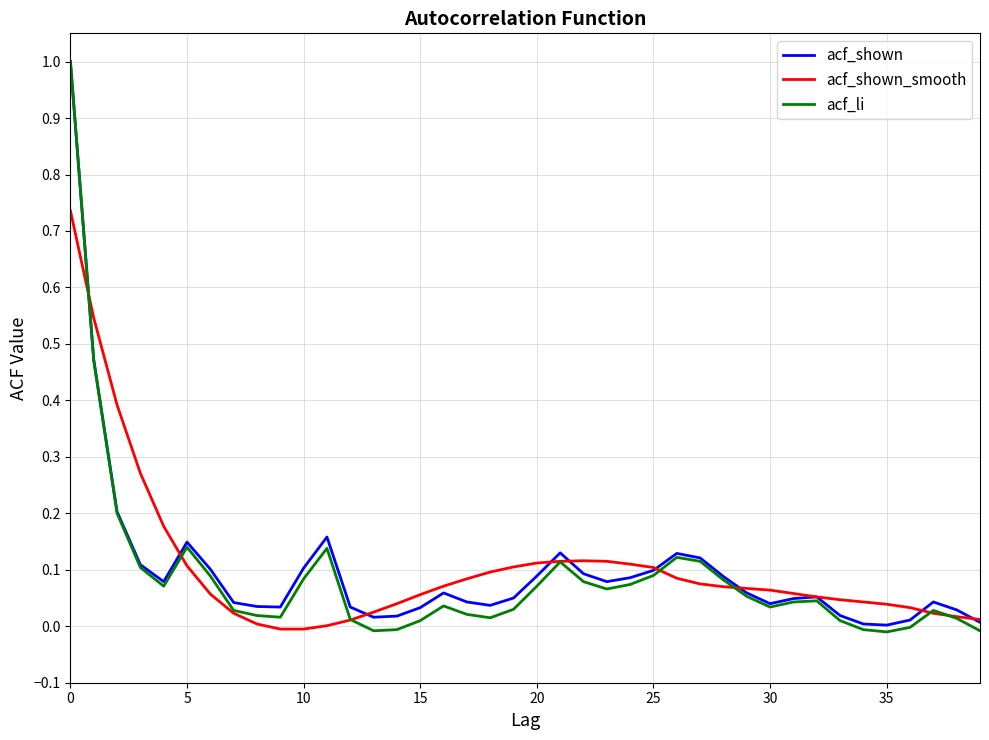

What is the greatest value displayed?

1.0